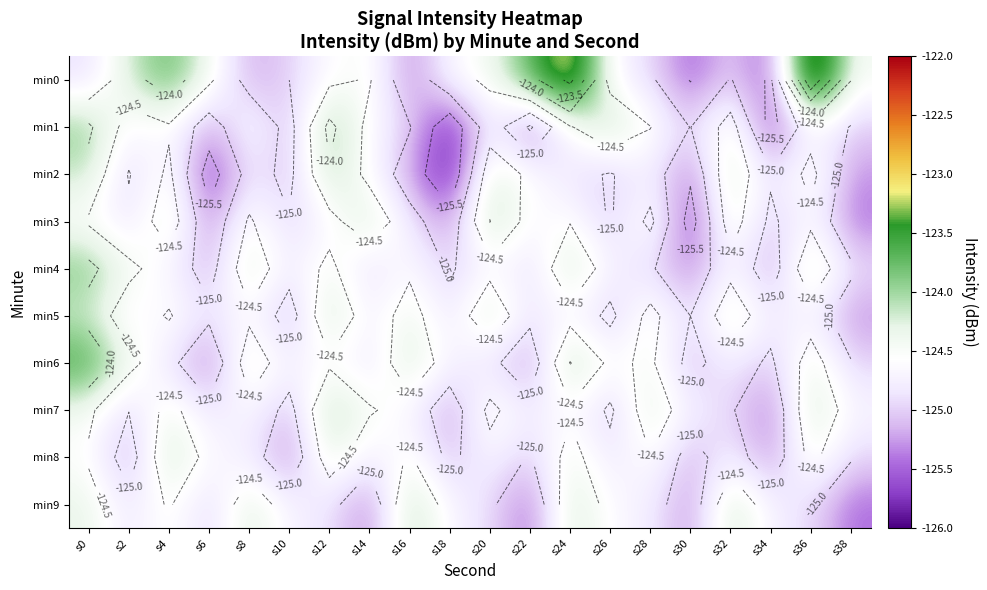

At which category is the sum across all series the highest?

s0